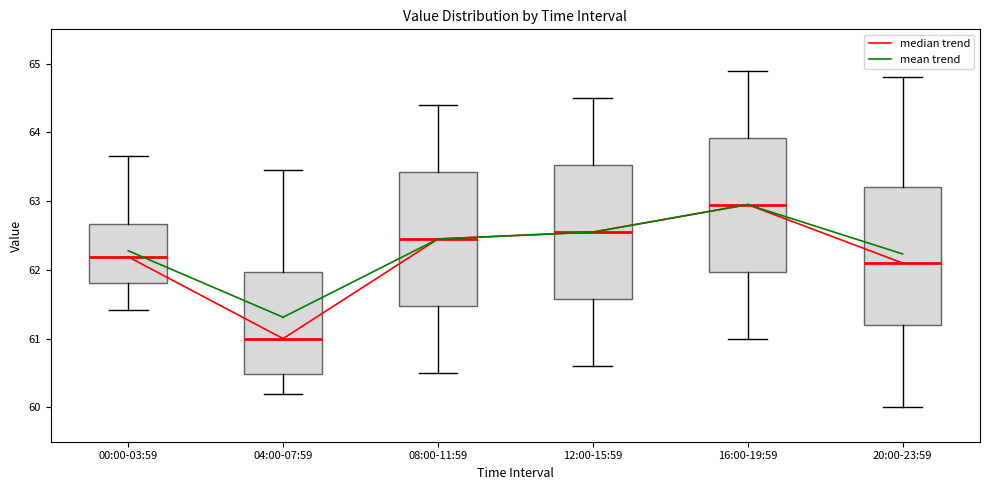

Where is the upper edge of the box for 20:00-23:59 on the y-axis? The values are not printed on the chart, so give them approximately, as read against the axis.

63.2